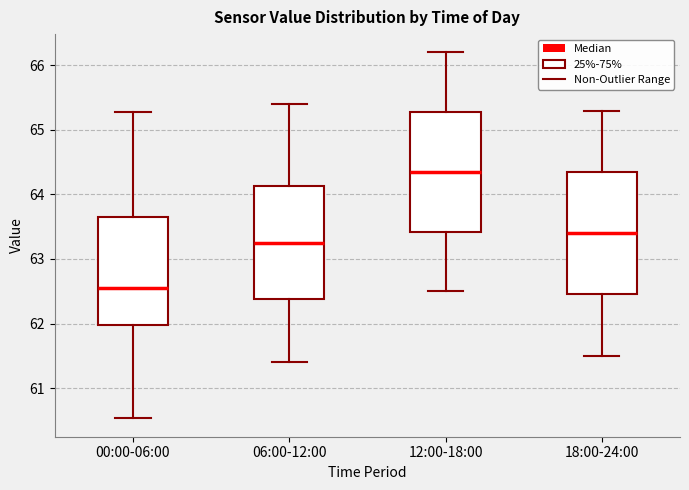

Reading left to right, transcribe this box plot: for each box, give where its median line is, the range the box spans, and where its two whiskers end, as read against the y-axis. The values are not printed on the chart, so give them approximately, as read against the axis.

00:00-06:00: median 62.6, box 62.0 to 63.7, whiskers 60.5 to 65.3
06:00-12:00: median 63.3, box 62.4 to 64.1, whiskers 61.4 to 65.4
12:00-18:00: median 64.4, box 63.4 to 65.3, whiskers 62.5 to 66.2
18:00-24:00: median 63.4, box 62.5 to 64.4, whiskers 61.5 to 65.3